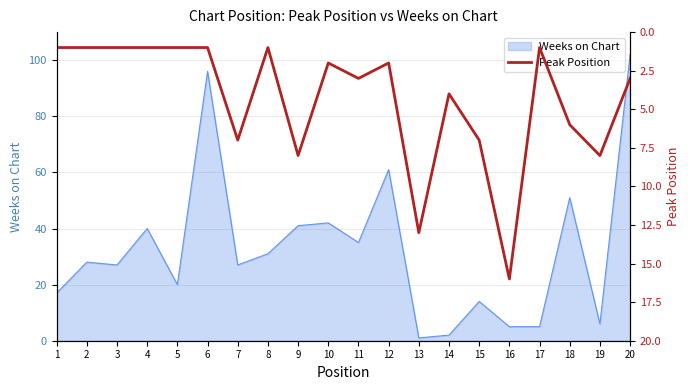

What is the minimum value shown in the chart?

1